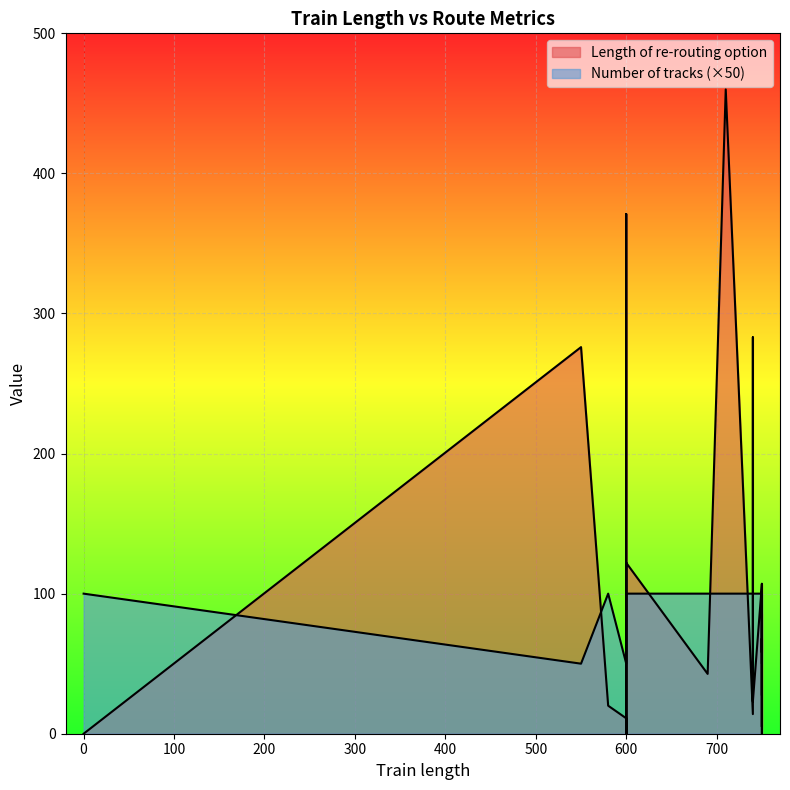

What is the average value of the Length of re-routing option series?

88.5